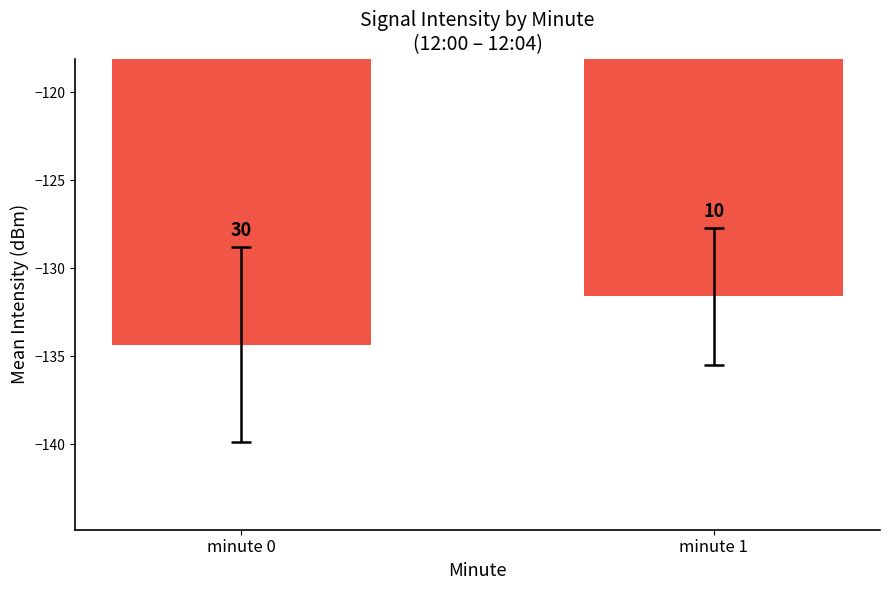

True or false: the data shows -70.9 at minute 0.

False